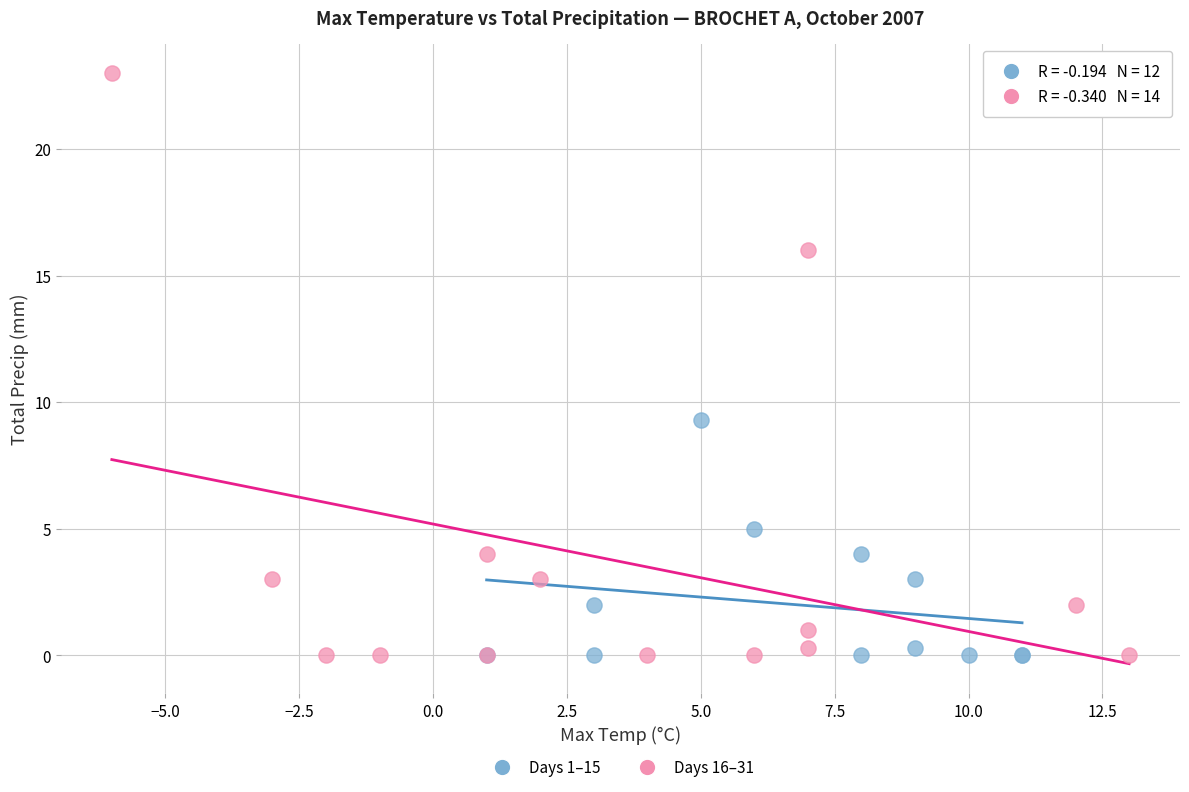

Which series has the largest Y range (max minus min)?

Days 16–31